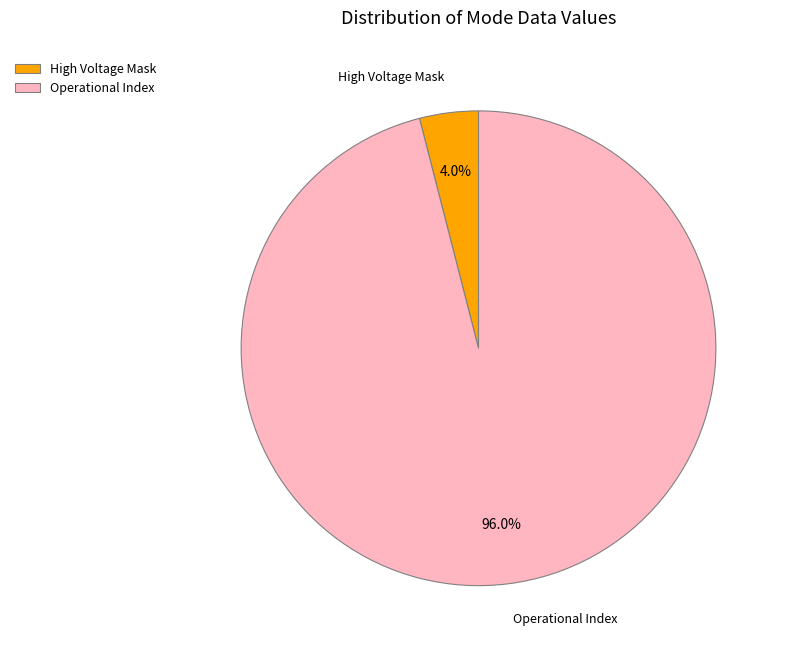

Is there a majority slice in this chart?

Yes